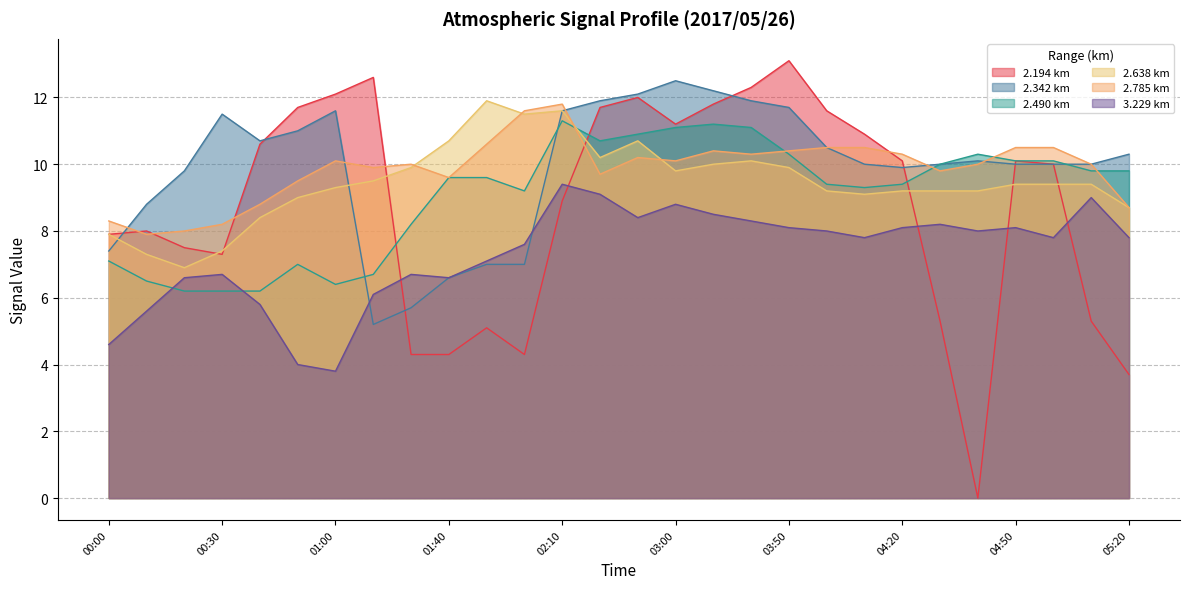

At which category is the sum across all series the highest?

02:10